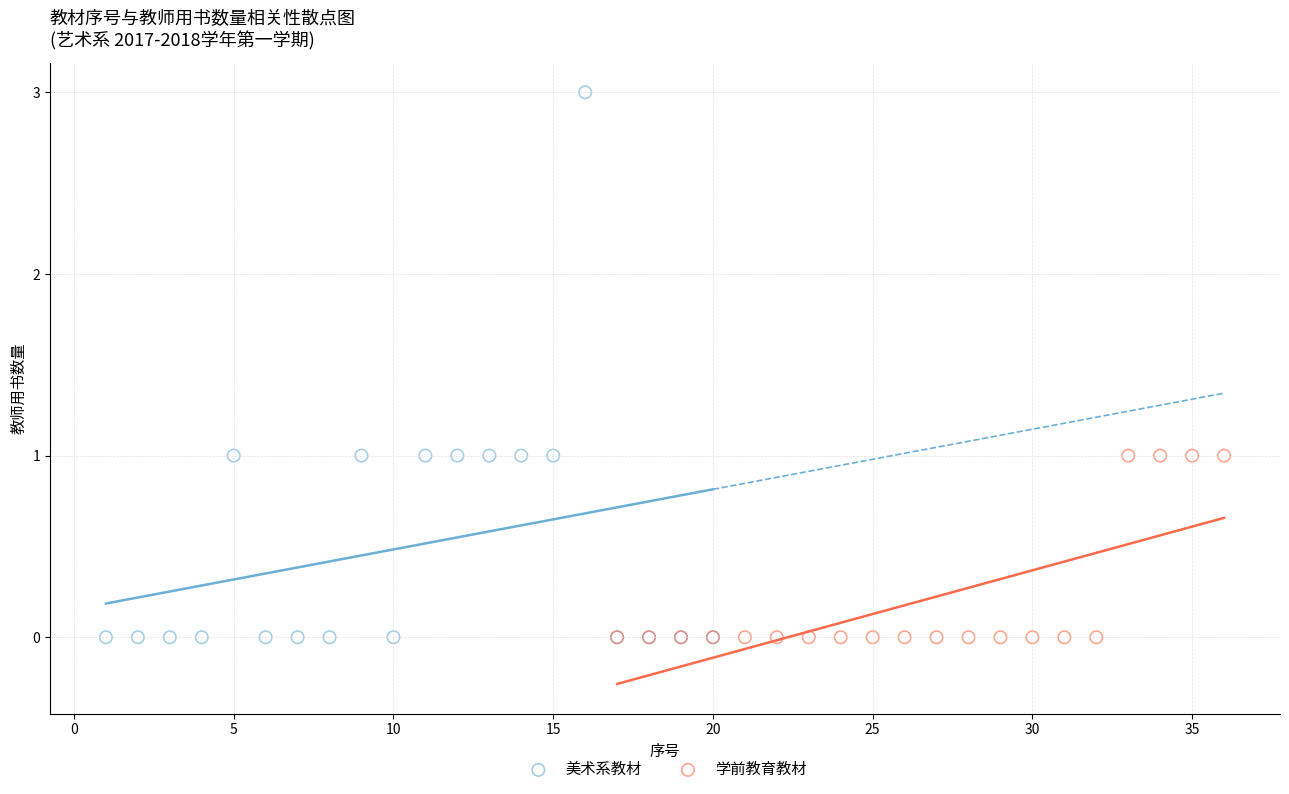

Which series contains the highest Y value?

美术系教材